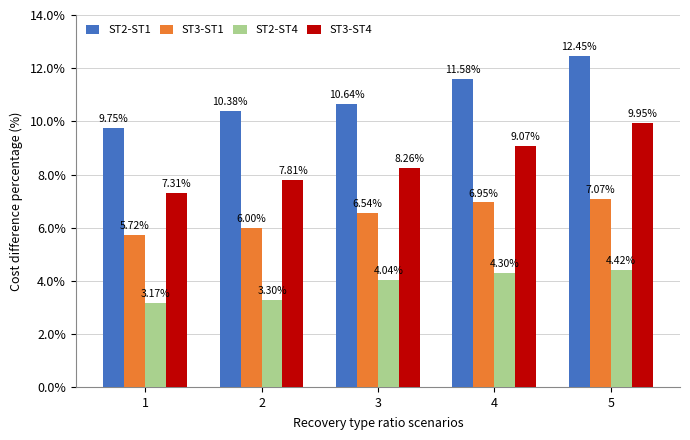

Which series has the largest range (max minus min)?

ST2-ST1